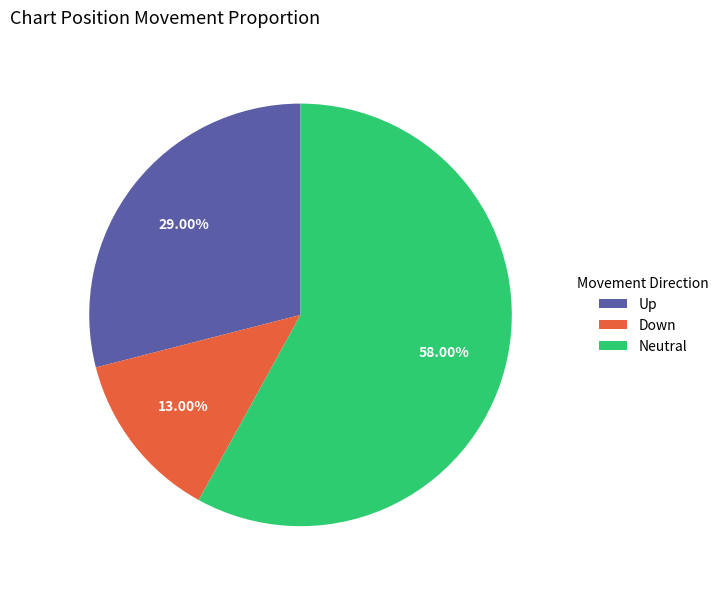

Is Up the majority of the pie?

No